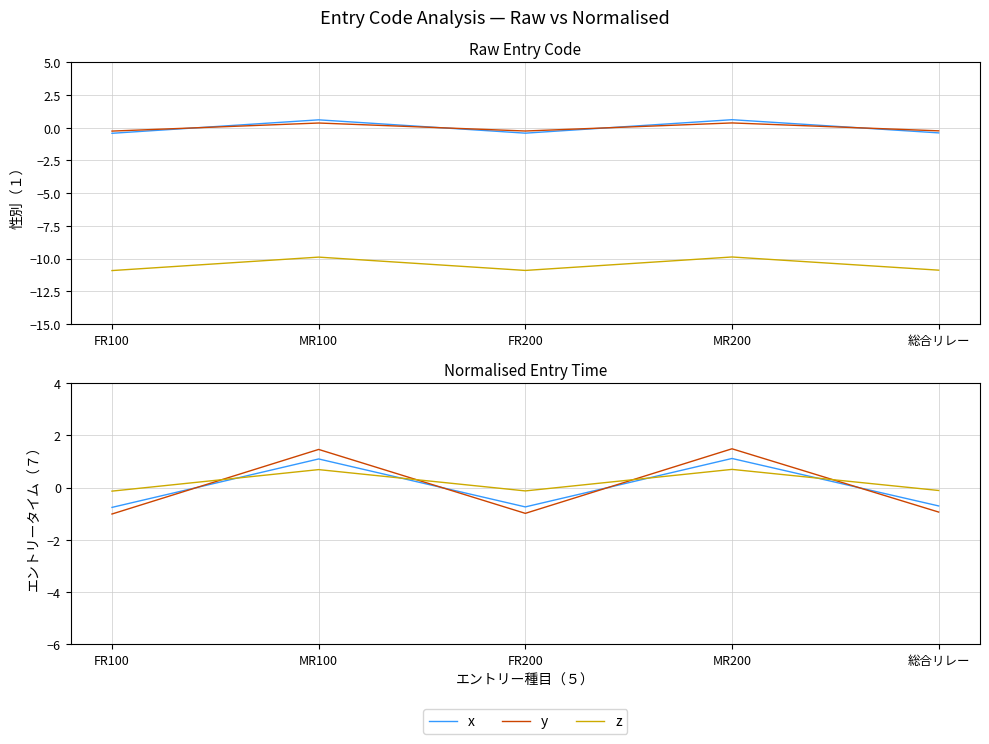

List the series in order of their peak value, highest first.

y, x, z